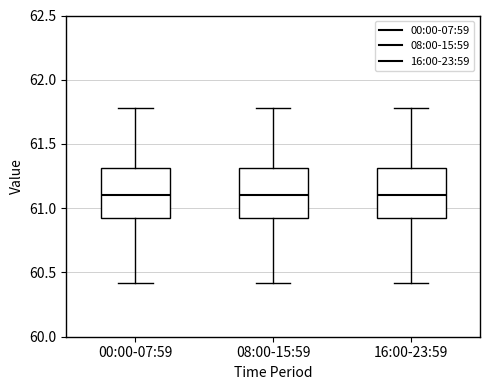

Reading left to right, transcribe this box plot: for each box, give where its median line is, the range the box spans, and where its two whiskers end, as read against the y-axis. The values are not printed on the chart, so give them approximately, as read against the axis.

00:00-07:59: median 61.10, box 60.95 to 61.30, whiskers 60.40 to 61.80
08:00-15:59: median 61.10, box 60.95 to 61.30, whiskers 60.40 to 61.80
16:00-23:59: median 61.10, box 60.95 to 61.30, whiskers 60.40 to 61.80